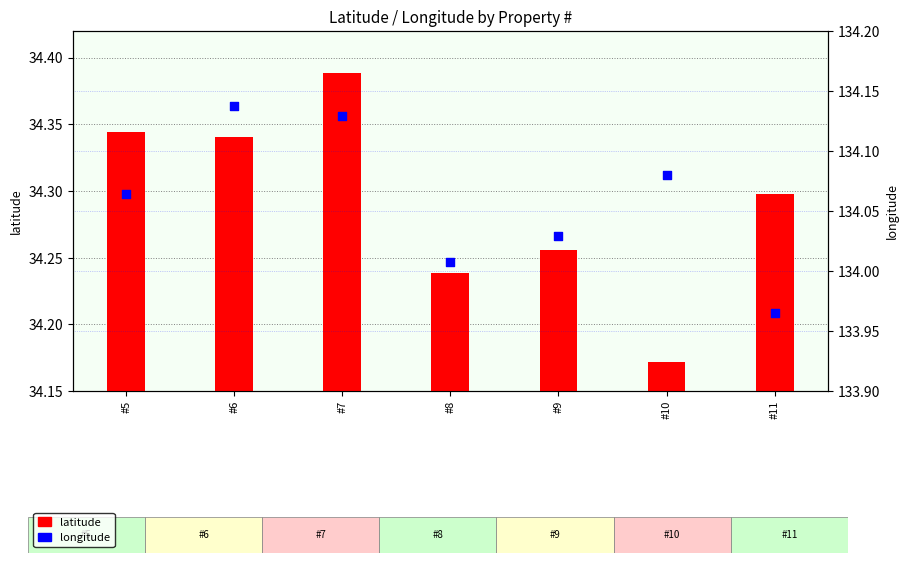

What are all the series names shown in the legend?

latitude, longitude